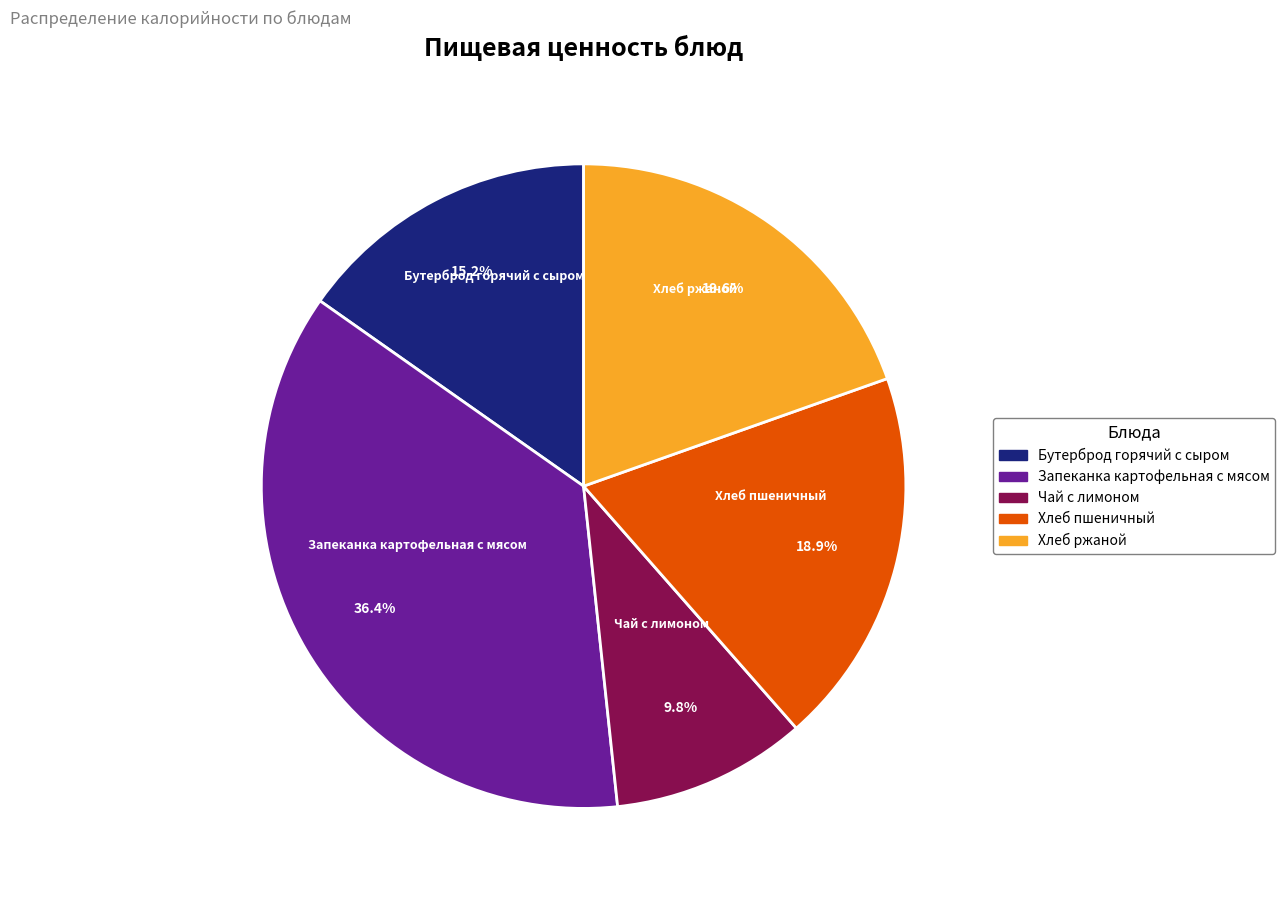

Between Чай с лимоном and Запеканка картофельная с мясом, which is larger?

Запеканка картофельная с мясом